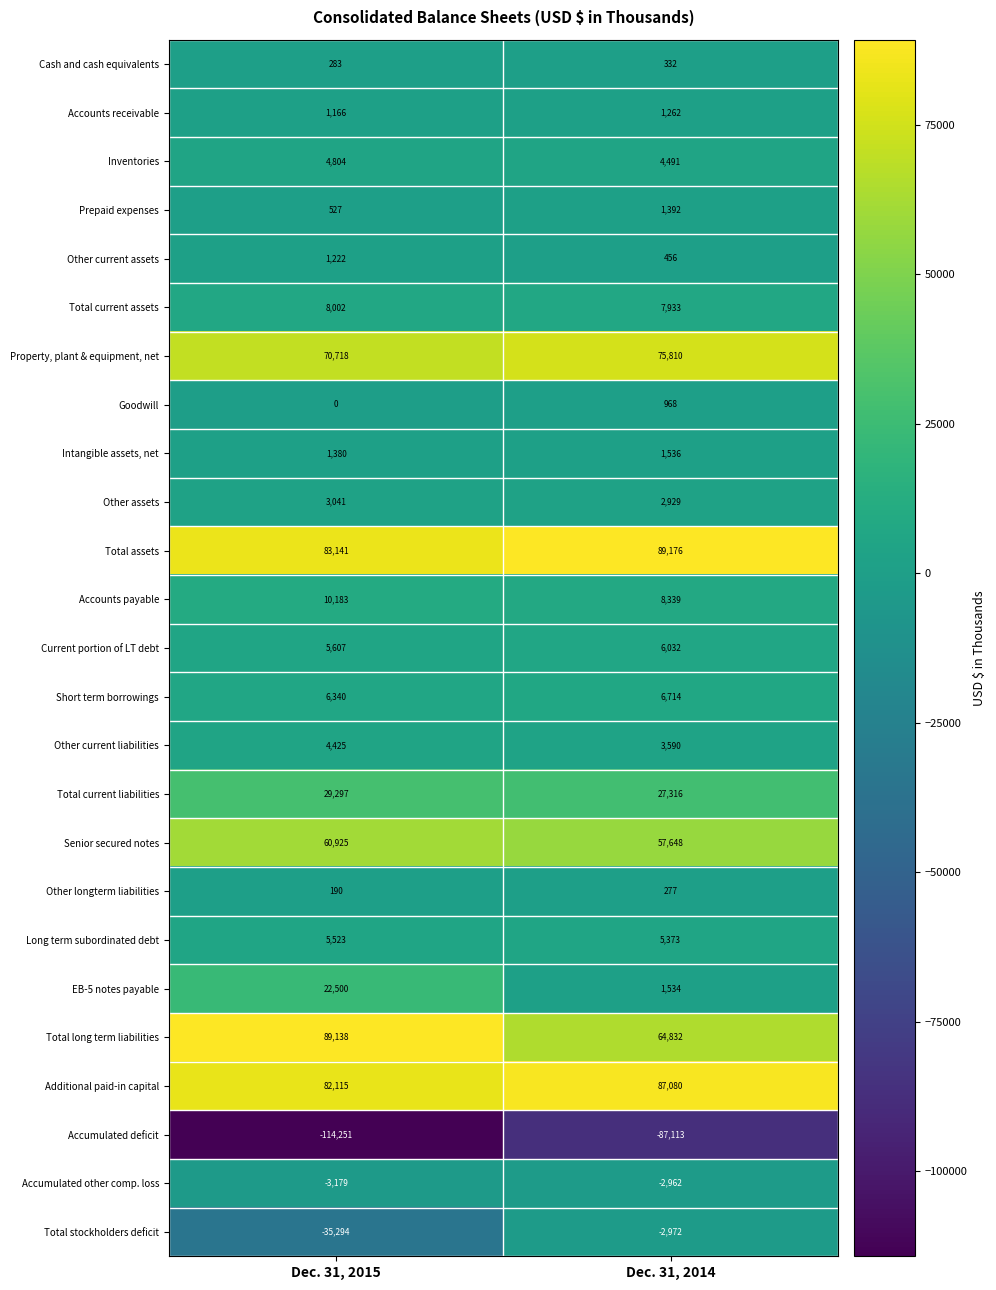

The value of Accounts payable at Dec. 31, 2014 is 8339. True or false?

True